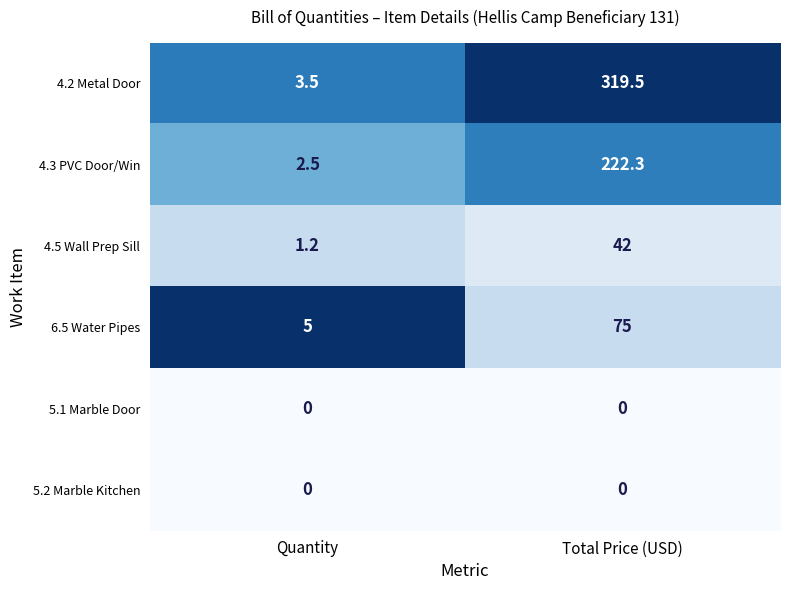

Rank the categories by 4.3 PVC Door/Win value from highest to lowest.

Total Price (USD), Quantity